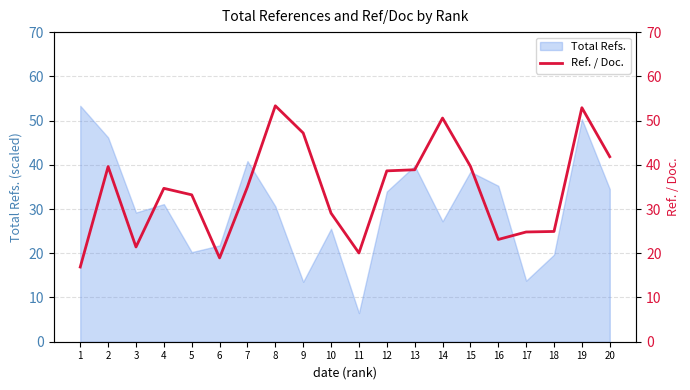

How many lines are shown in the chart?

1